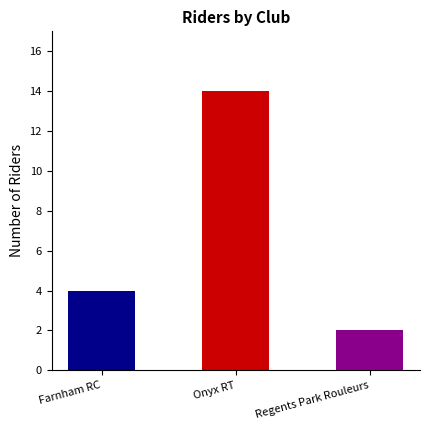

Read the value at Regents Park Rouleurs.

2